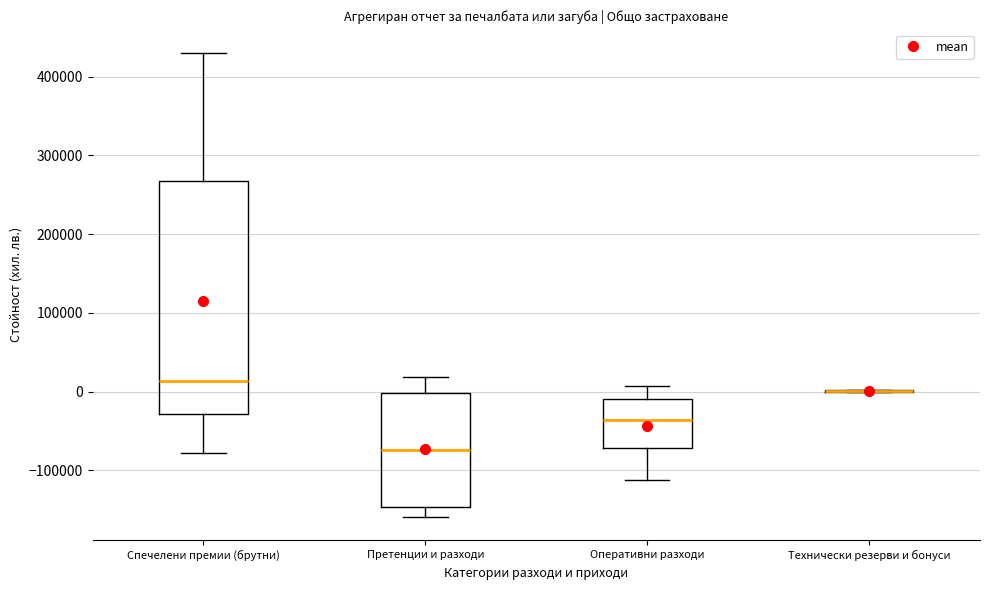

Reading left to right, read every box against the y-axis: the position of its median line, the range the box covers, and the ends of its whiskers. The values are not printed on the chart, so give them approximately, as read against the axis.

Спечелени премии (брутни): median 10000, box -30000 to 270000, whiskers -80000 to 430000
Претенции и разходи: median -70000, box -150000 to 0, whiskers -160000 to 20000
Оперативни разходи: median -40000, box -70000 to -10000, whiskers -110000 to 10000
Технически резерви и бонуси: box collapsed to a line at 0, whiskers 0 to 0